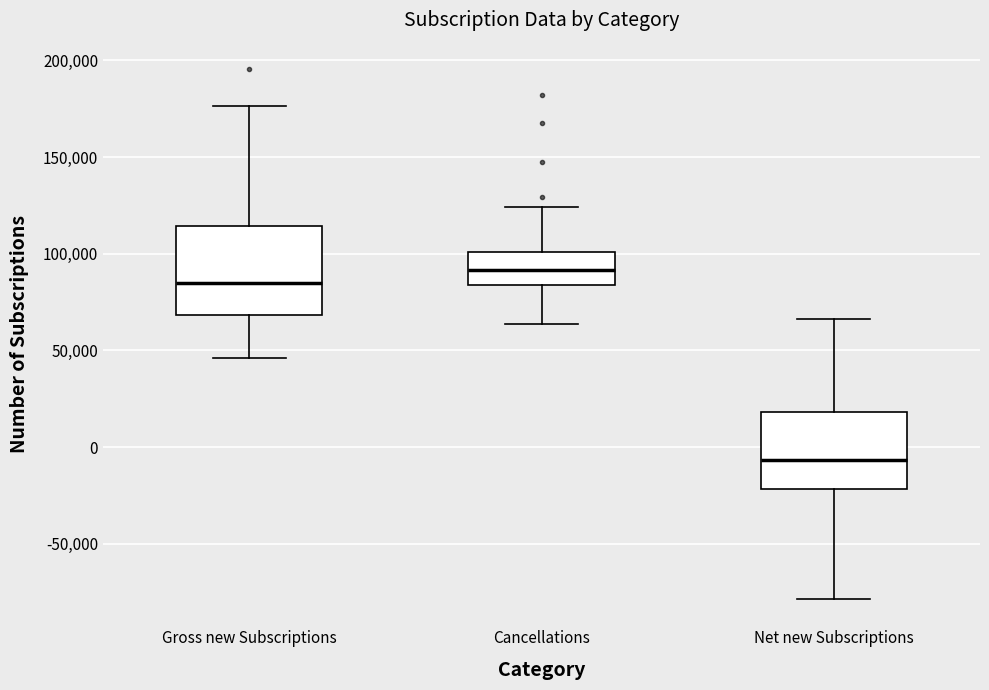

Comparing the boxes themselves (not the whiskers), which one is the tallest?

Gross new Subscriptions